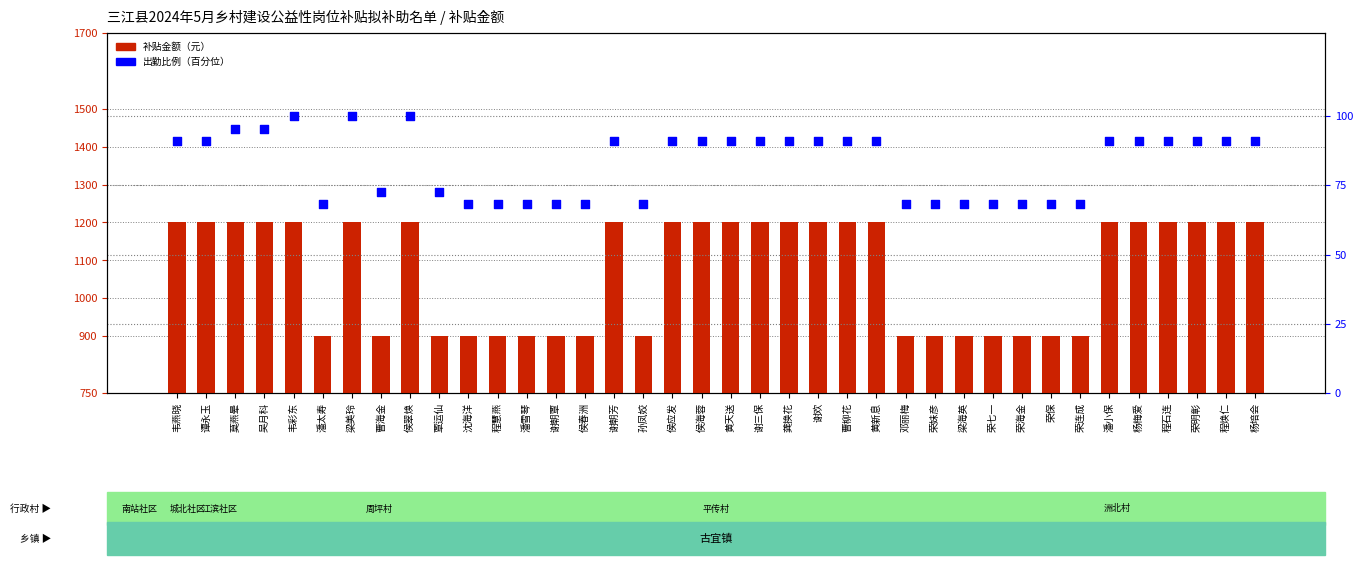

Is the value of 补贴金额（元） at 杨培会 greater than the value of 出勤比例（百分位） at 莫燕晕?

Yes